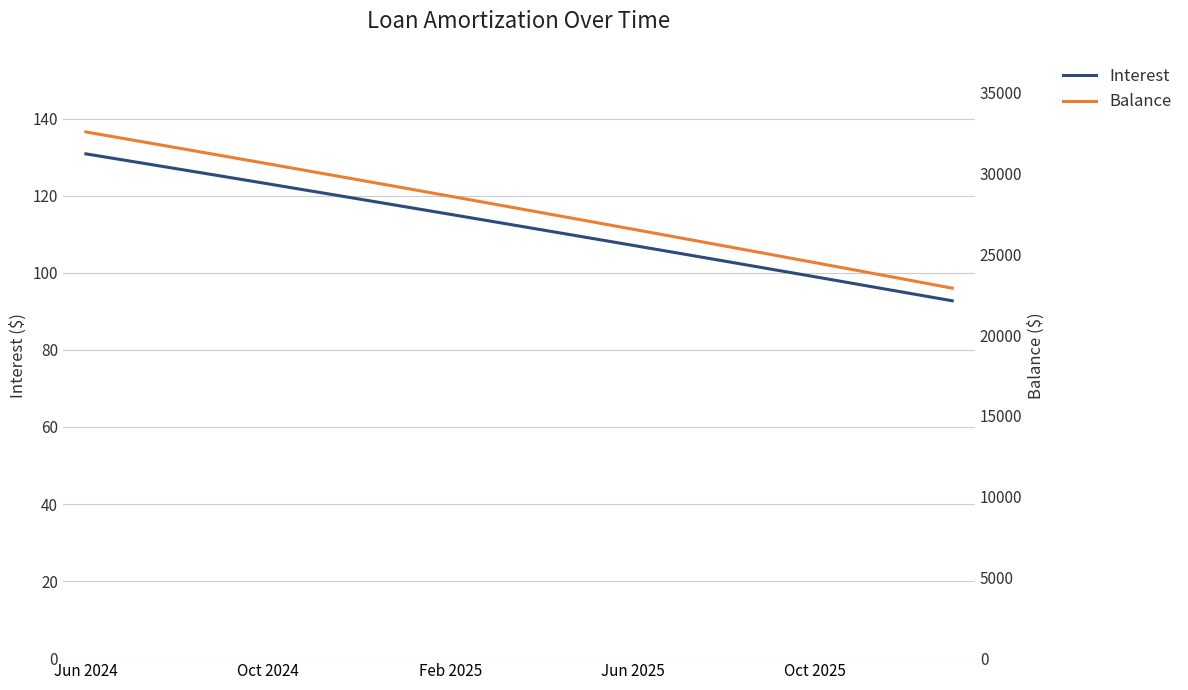

Reading left to right, list all the values displayed in this chart.

Interest: 130.9	128.9	127.0	125.0	123.1	121.1	119.1	117.2	115.2	113.2	111.2	109.1	107.1	105.1	103.0	101.0	99.0	96.9	94.8	92.7
Balance: 32572.0	32081.0	31588.0	31093.0	30596.0	30097.0	29596.0	29093.0	28588.0	28081.0	27572.0	27061.0	26548.0	26033.0	25516.0	24997.0	24476.0	23953.0	23428.0	22901.0